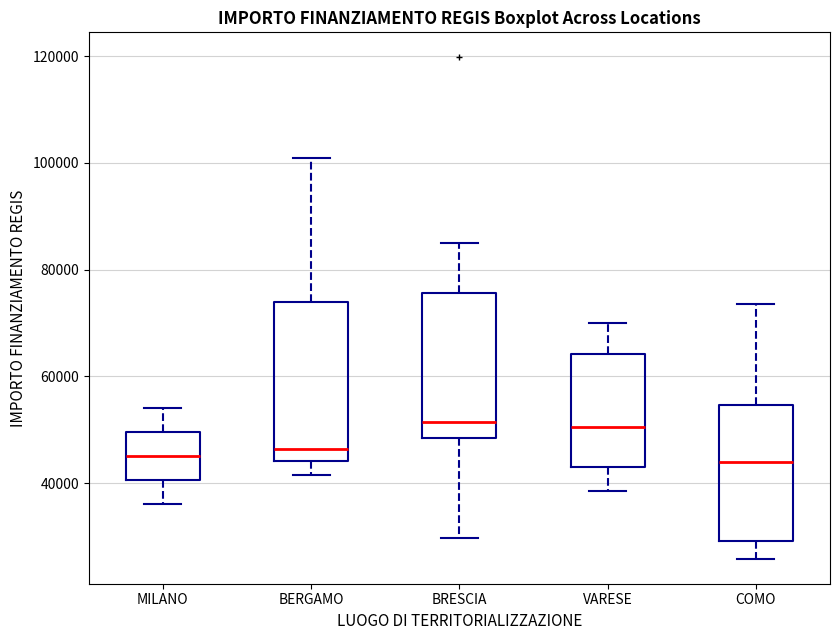

Comparing the boxes themselves (not the whiskers), which one is the tallest?

BERGAMO